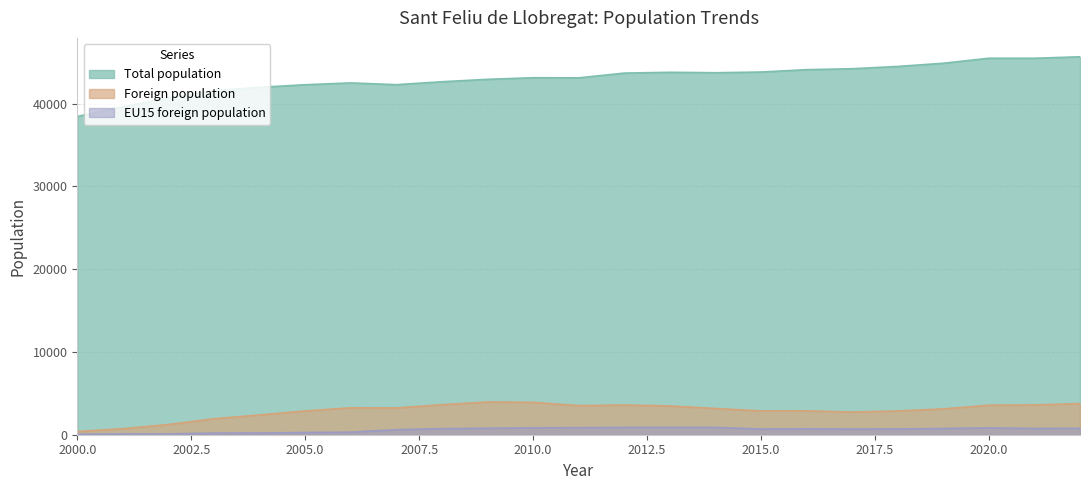

What is the difference between the maximum and minimum values in the Foreign population series?

3570